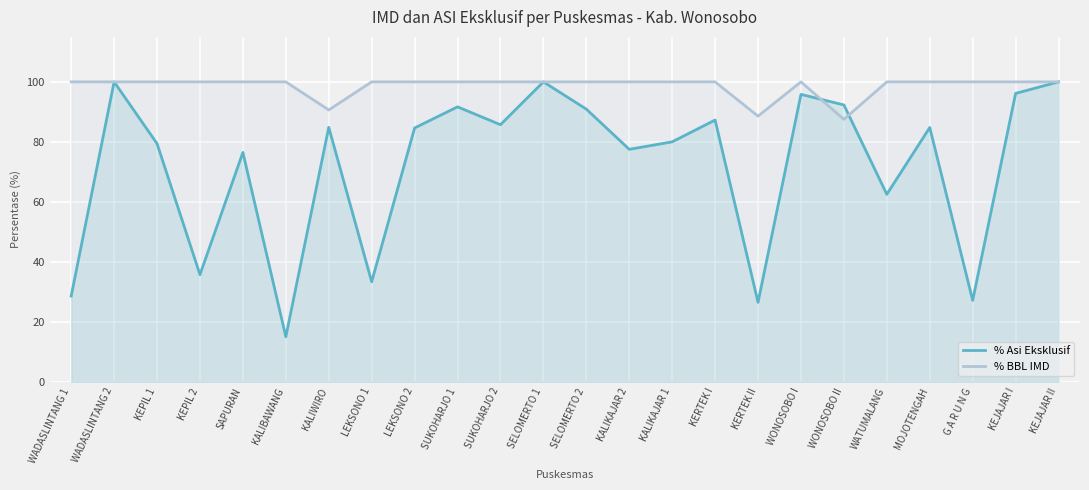

True or false: % BBL IMD and % Asi Eksklusif cross at least once.

True